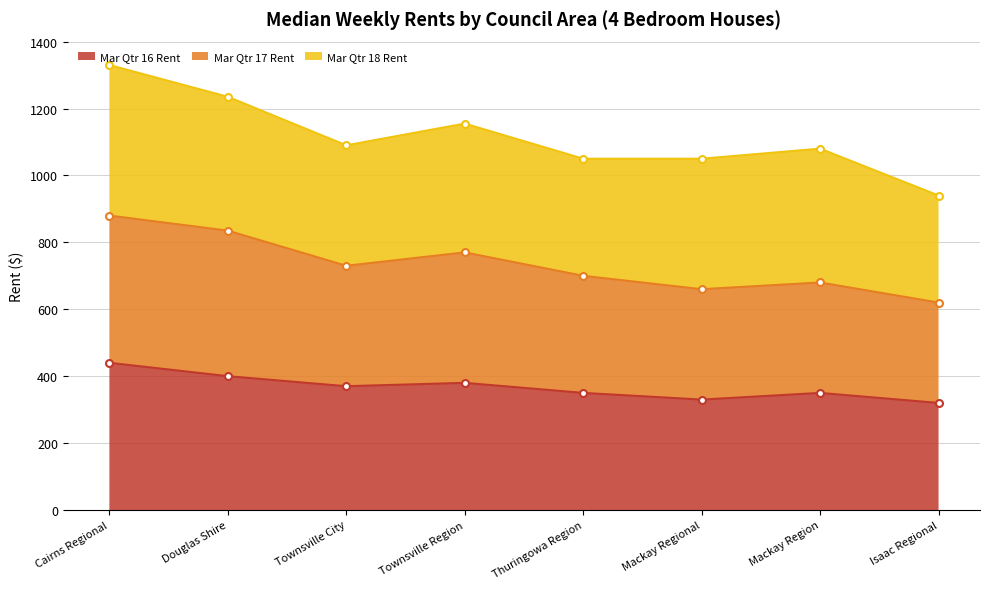

What is the label of the 5th point from the right?

Townsville Region